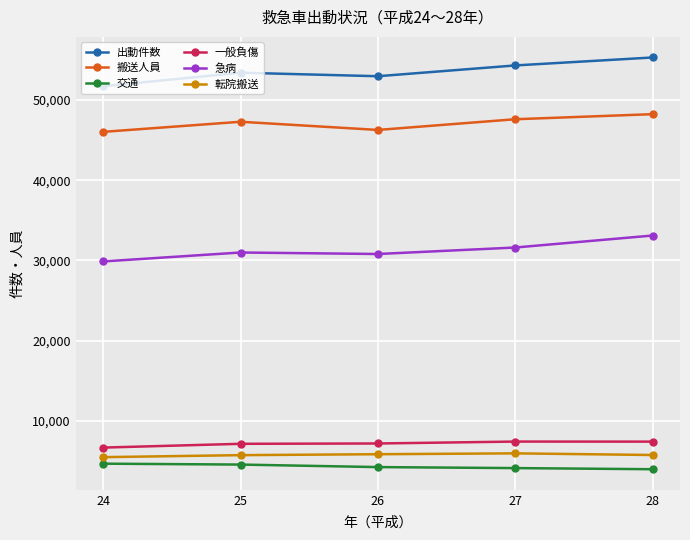

What is the spread (max minus min) of values at 27?

50173